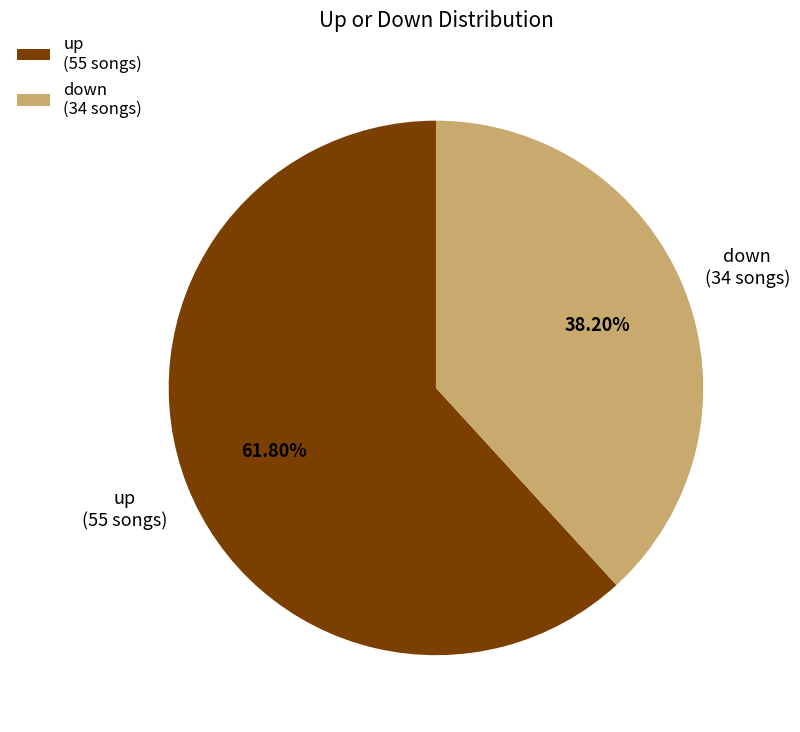

What is the ratio of the value at up to the value at down?

1.6